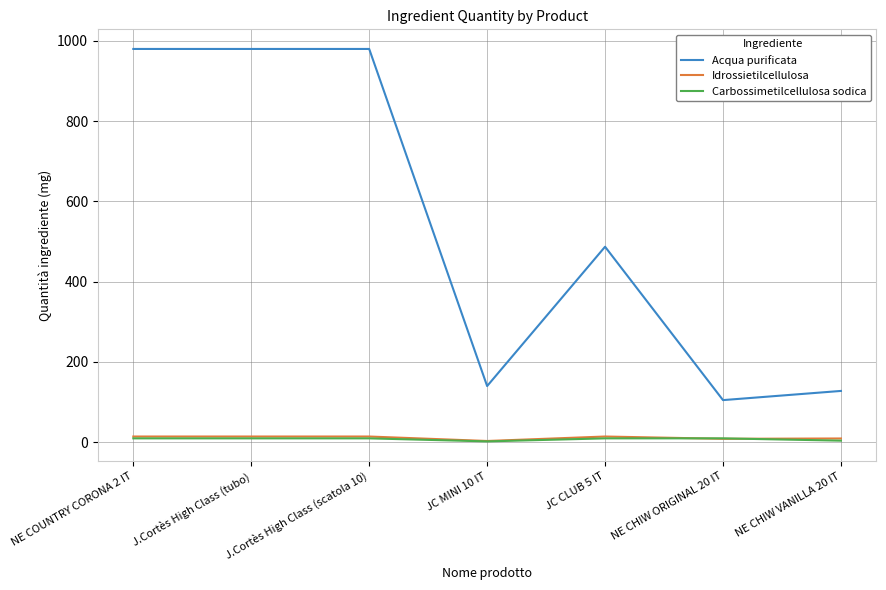

What is the lowest value of the Acqua purificata series?

105.0